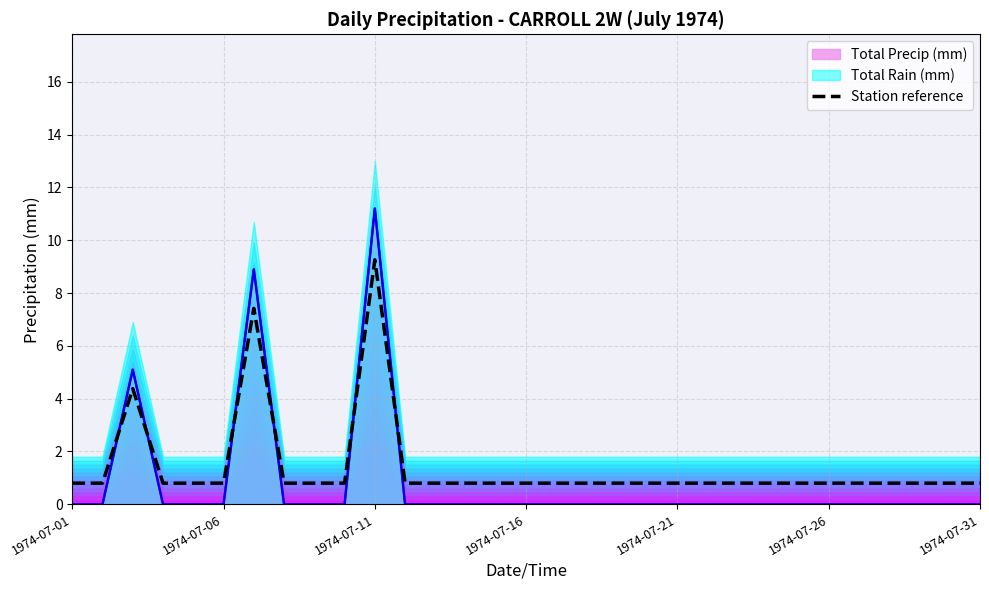

The chart shows a value of 0.8 at 18. True or false?

True